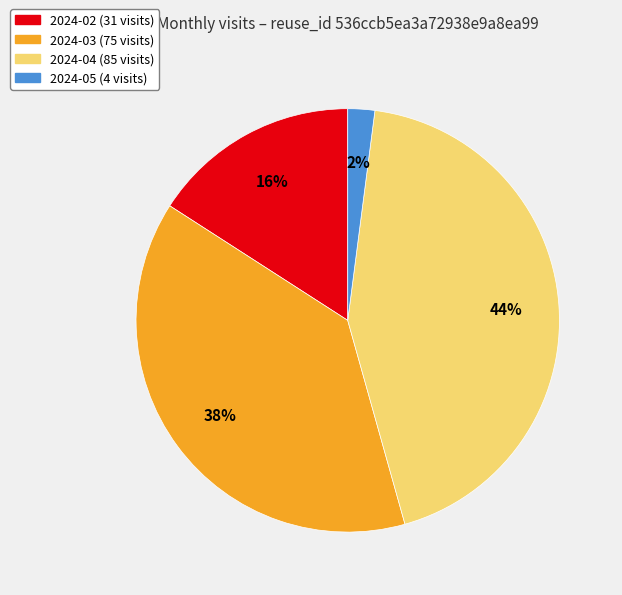

Is it true that 2024-04 is 44% of the pie?

True